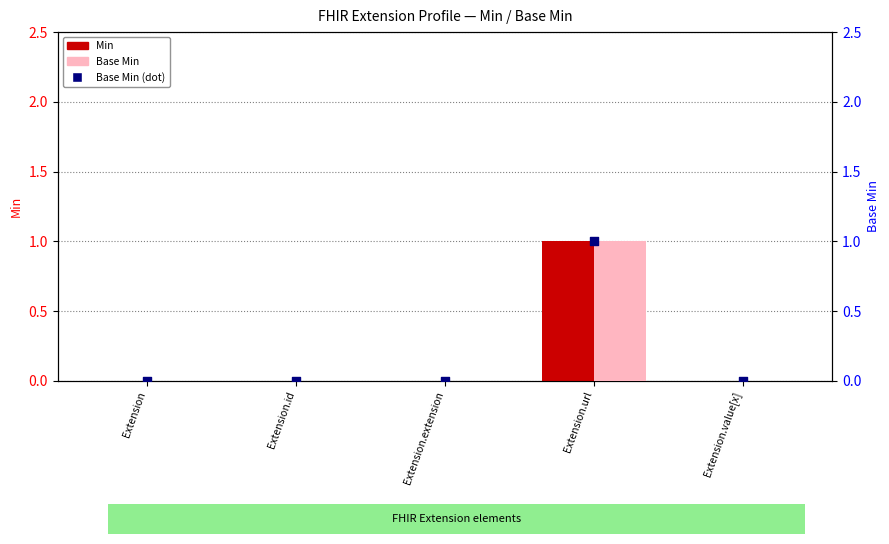

Is the value of Base Min (dot) at Extension.id greater than the value of Base Min at Extension.value[x]?

No